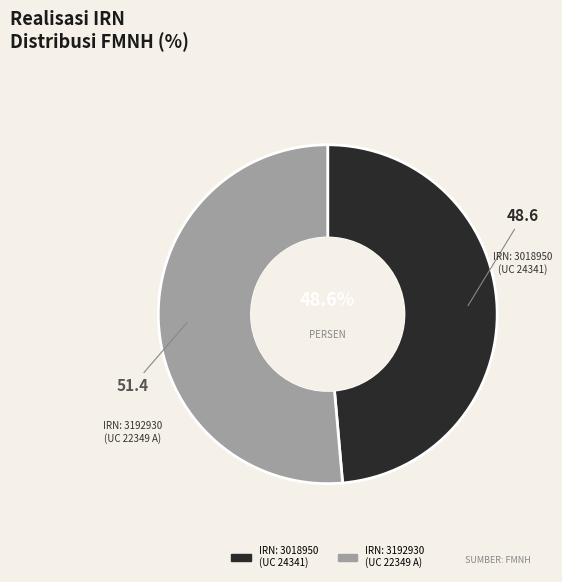

Which category has the biggest portion of the pie?

IRN: 3192930 (UC 22349 A)